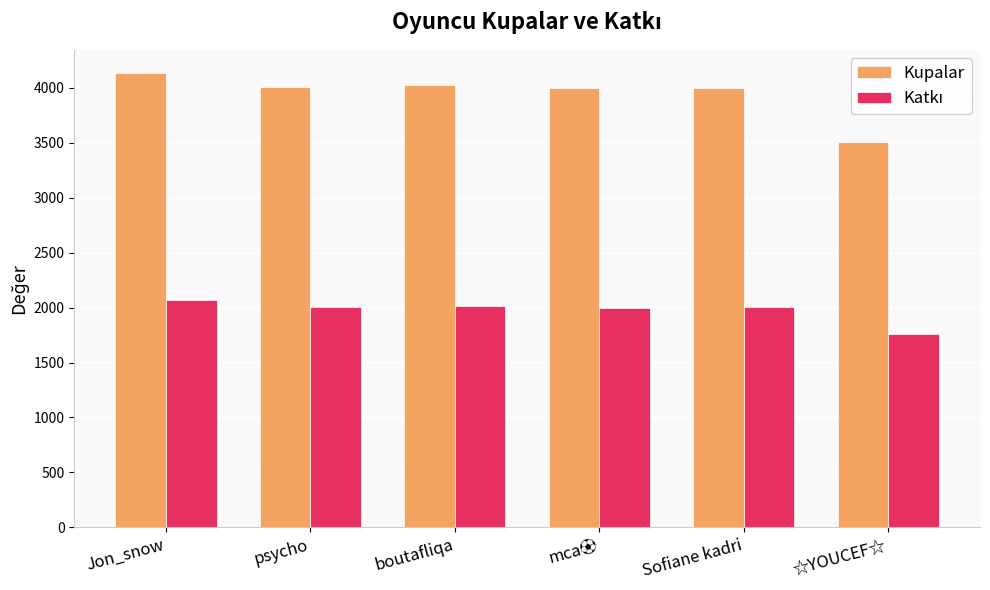

What is the difference between the second highest and minimum values in the Kupalar series?

514